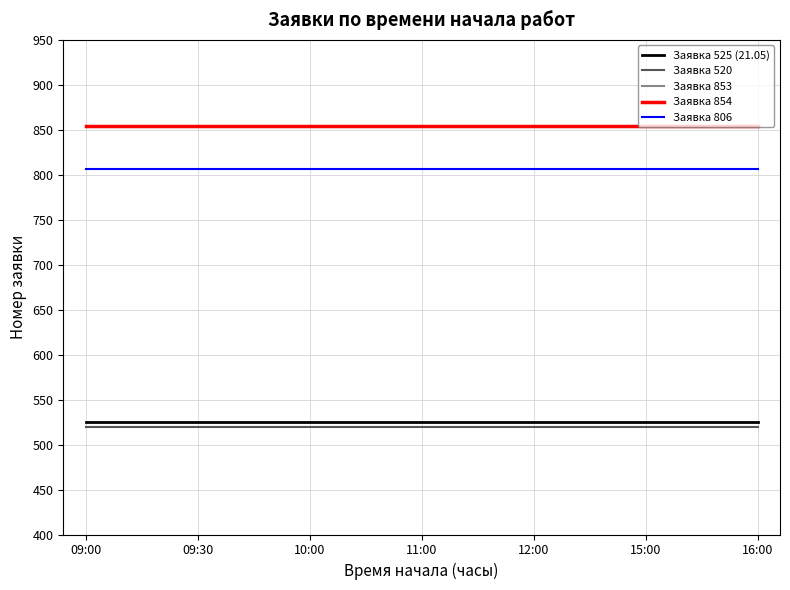

True or false: Заявка 525 (21.05) and Заявка 853 intersect in this chart.

False